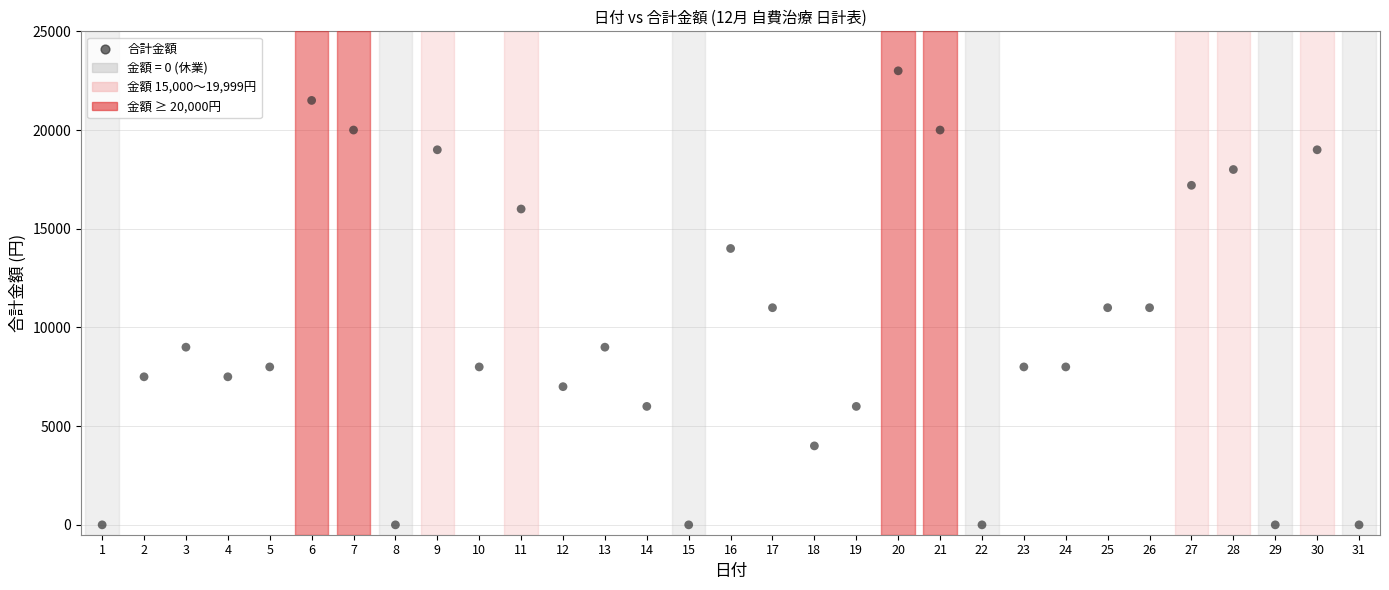

What is the range of Y values (max minus min)?

23000